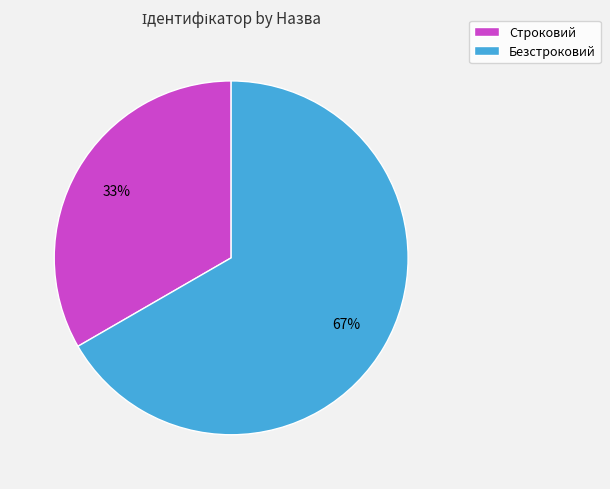

What is the ratio of the value at Безстроковий to the value at Строковий?

2.0